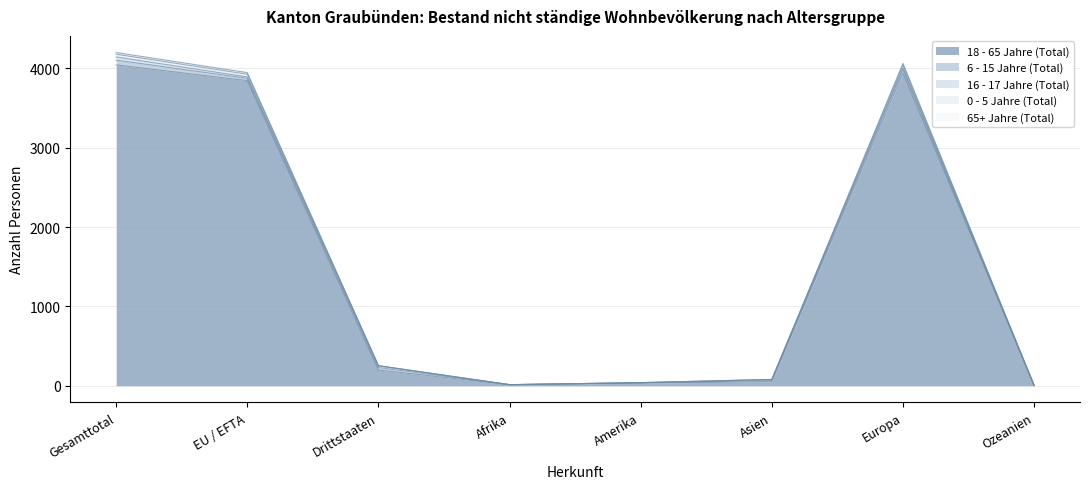

At how many categories does at least one series exceed 827?

3